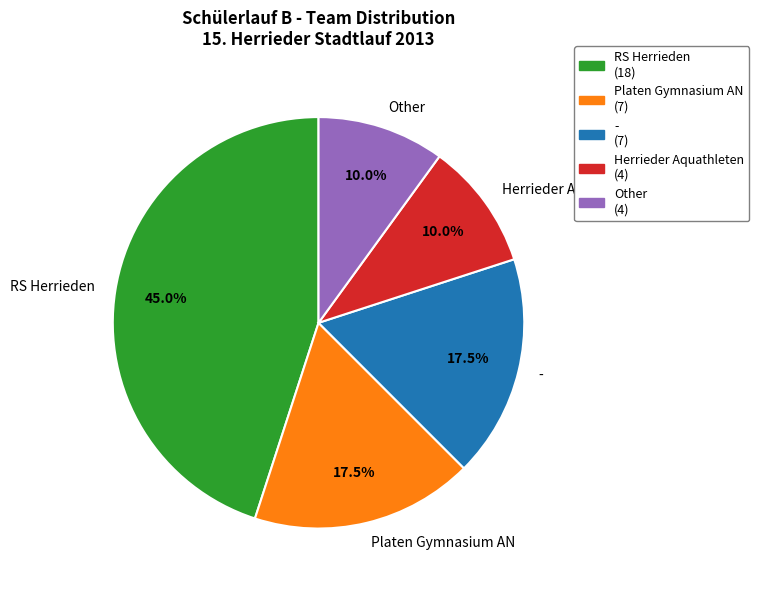

How much of the chart is everything except Other?

90.0%